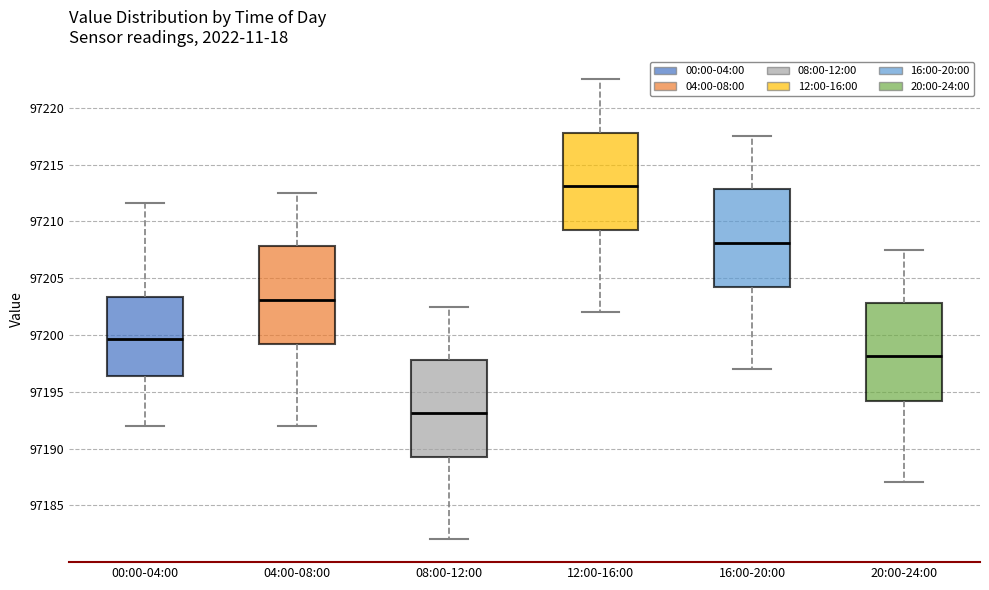

Reading left to right, read every box against the y-axis: the position of its median line, the range the box covers, and the ends of its whiskers. The values are not printed on the chart, so give them approximately, as read against the axis.

00:00-04:00: median 97199.5, box 97196.5 to 97203.5, whiskers 97192.0 to 97211.5
04:00-08:00: median 97203.0, box 97199.0 to 97208.0, whiskers 97192.0 to 97212.5
08:00-12:00: median 97193.0, box 97189.0 to 97198.0, whiskers 97182.0 to 97202.5
12:00-16:00: median 97213.0, box 97209.0 to 97218.0, whiskers 97202.0 to 97222.5
16:00-20:00: median 97208.0, box 97204.0 to 97213.0, whiskers 97197.0 to 97217.5
20:00-24:00: median 97198.0, box 97194.0 to 97203.0, whiskers 97187.0 to 97207.5